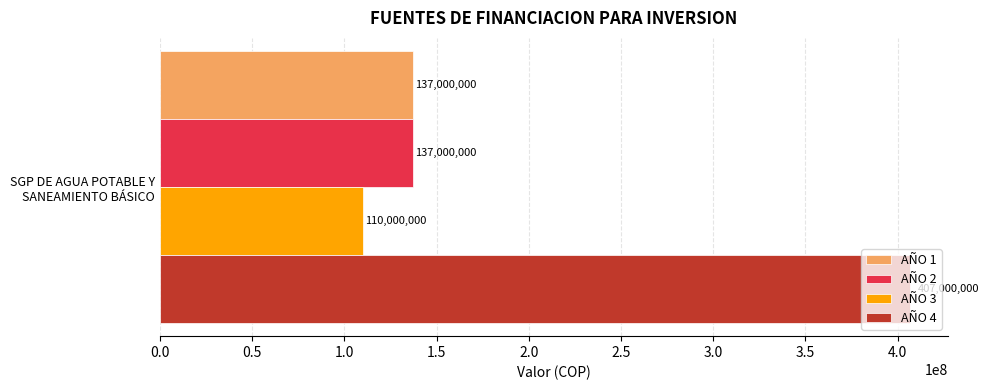

Which series has the largest range (max minus min)?

AÑO 1